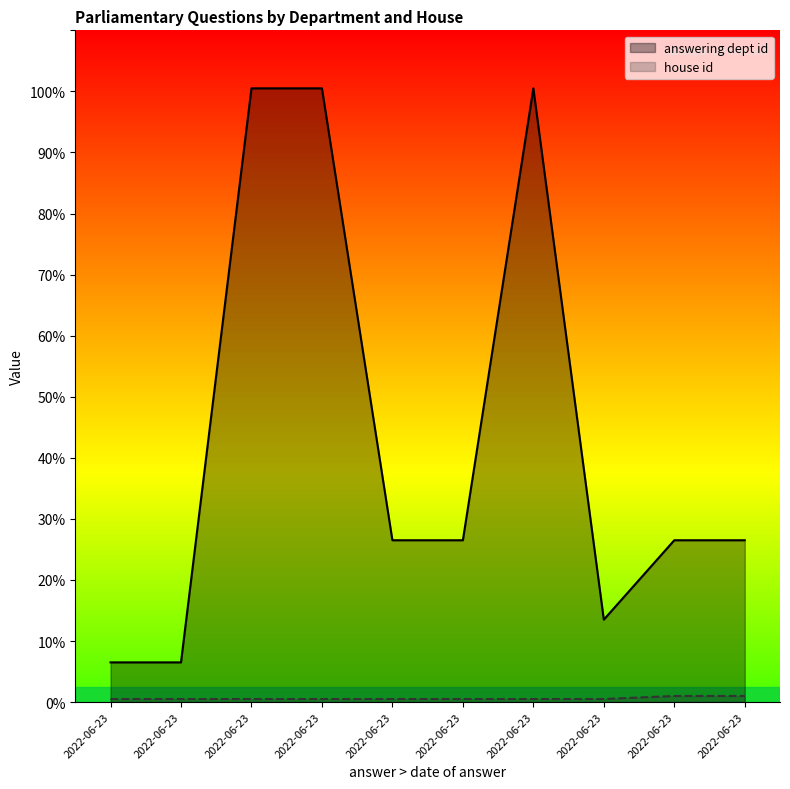

True or false: answering dept id and house id intersect in this chart.

False